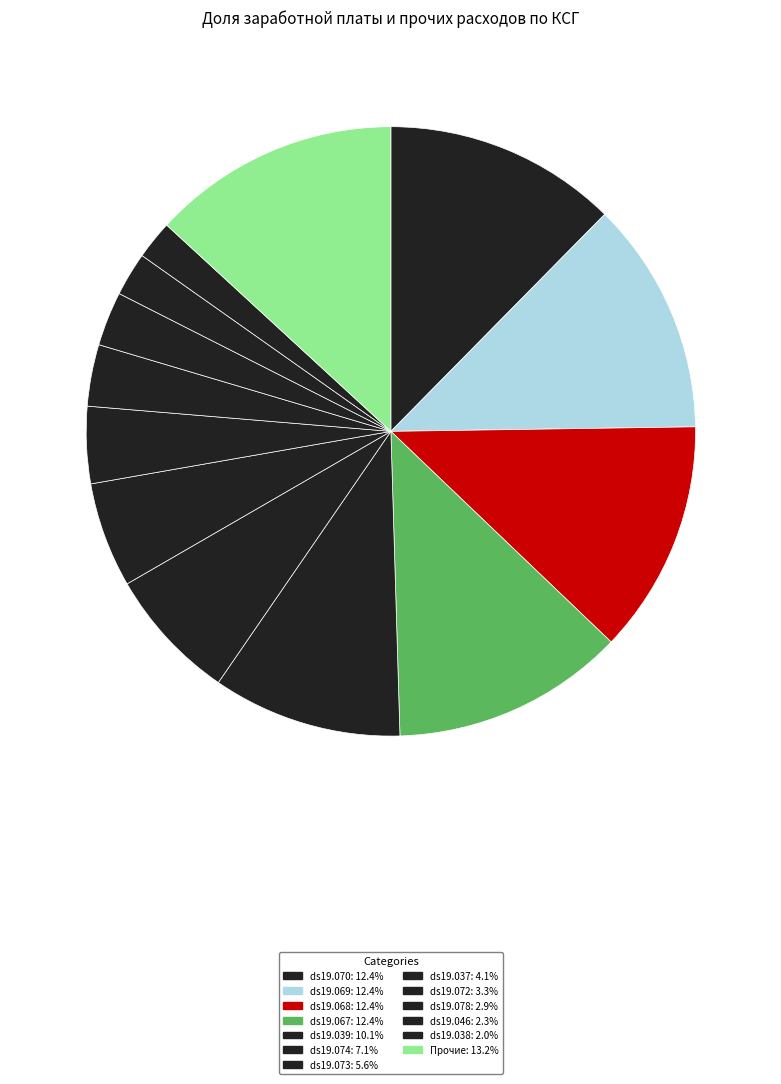

How many segments does this pie chart have?

13